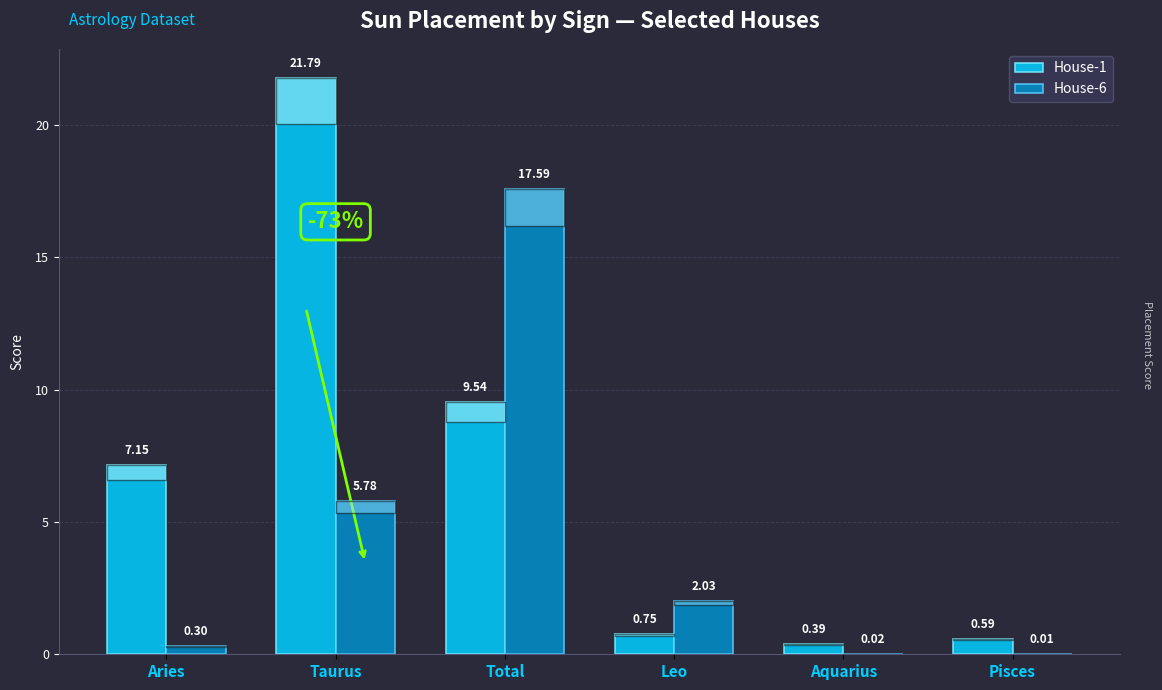

Count the number of data series in this chart.

2